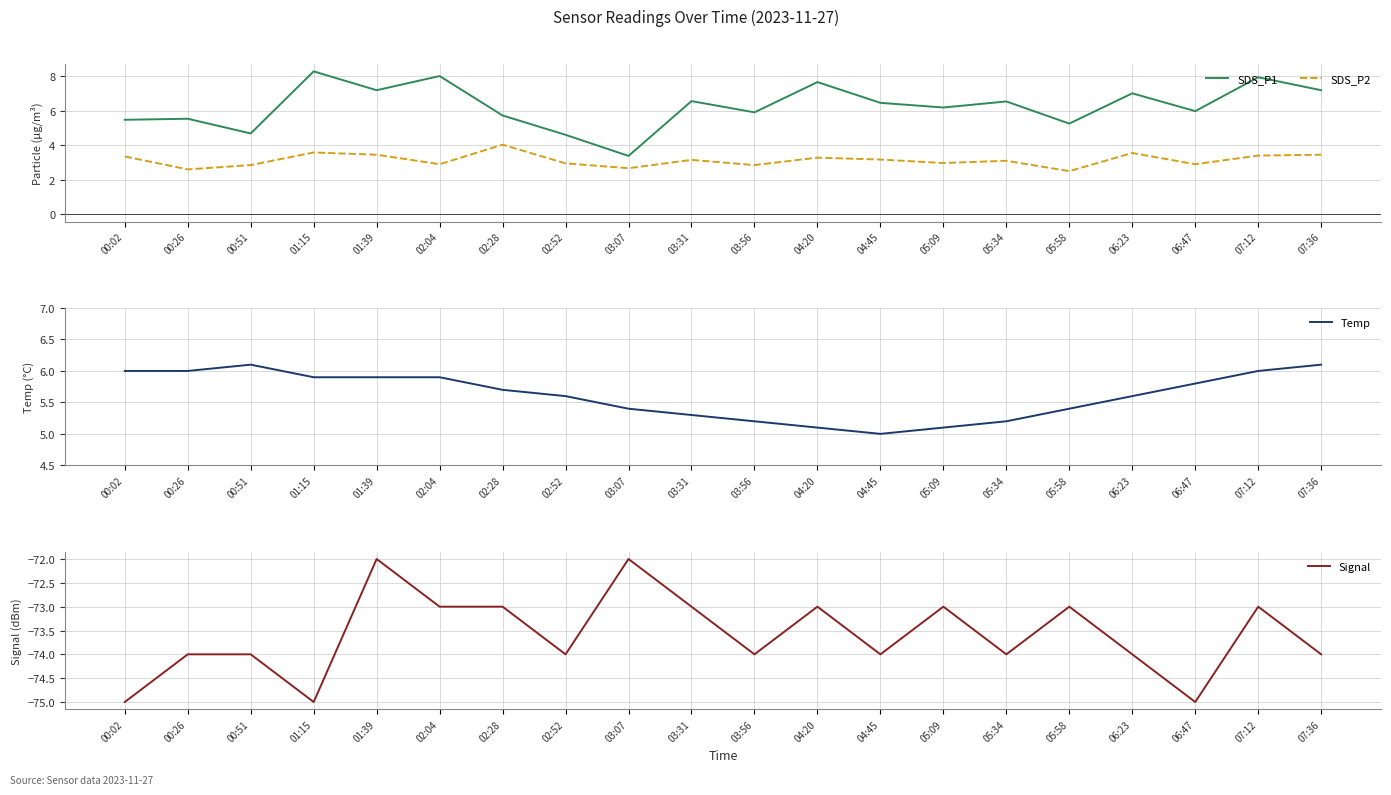

Is it true that Temp equals 2.0 at 02:28?

False